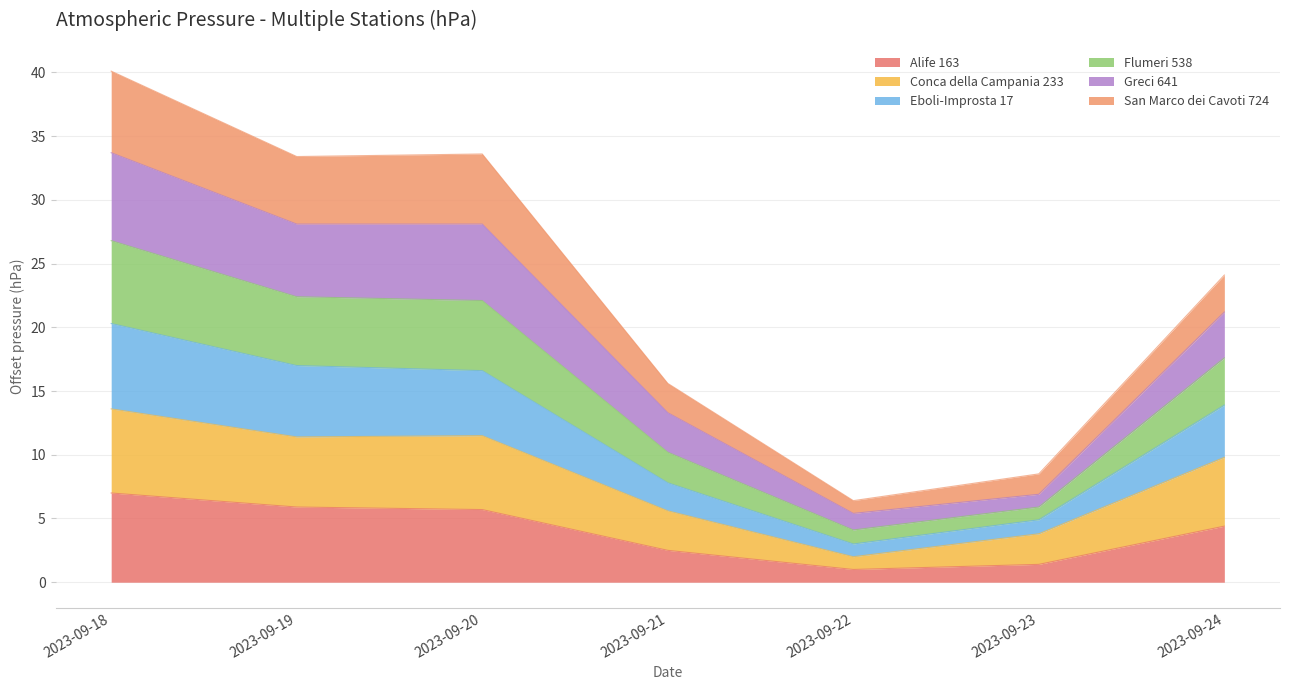

Which category has the highest value in the Alife 163 series?

2023-09-18